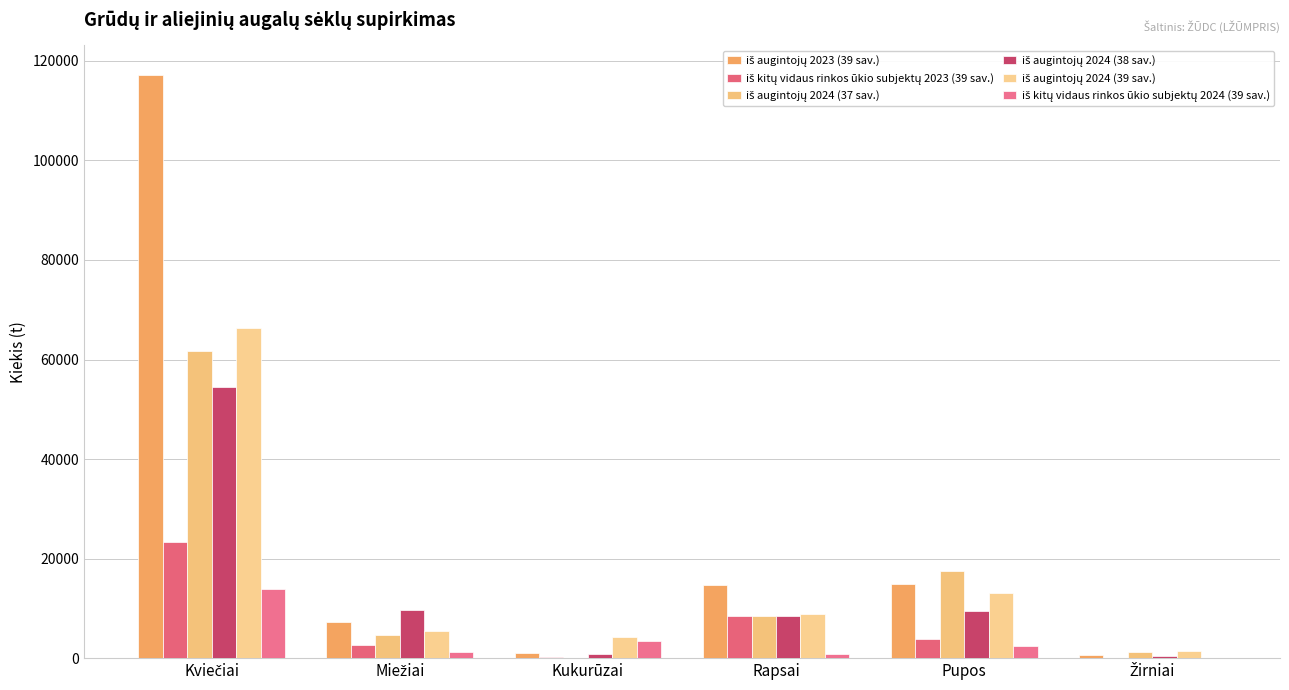

What is the difference between the highest and lowest values at Rapsai?

13798.2